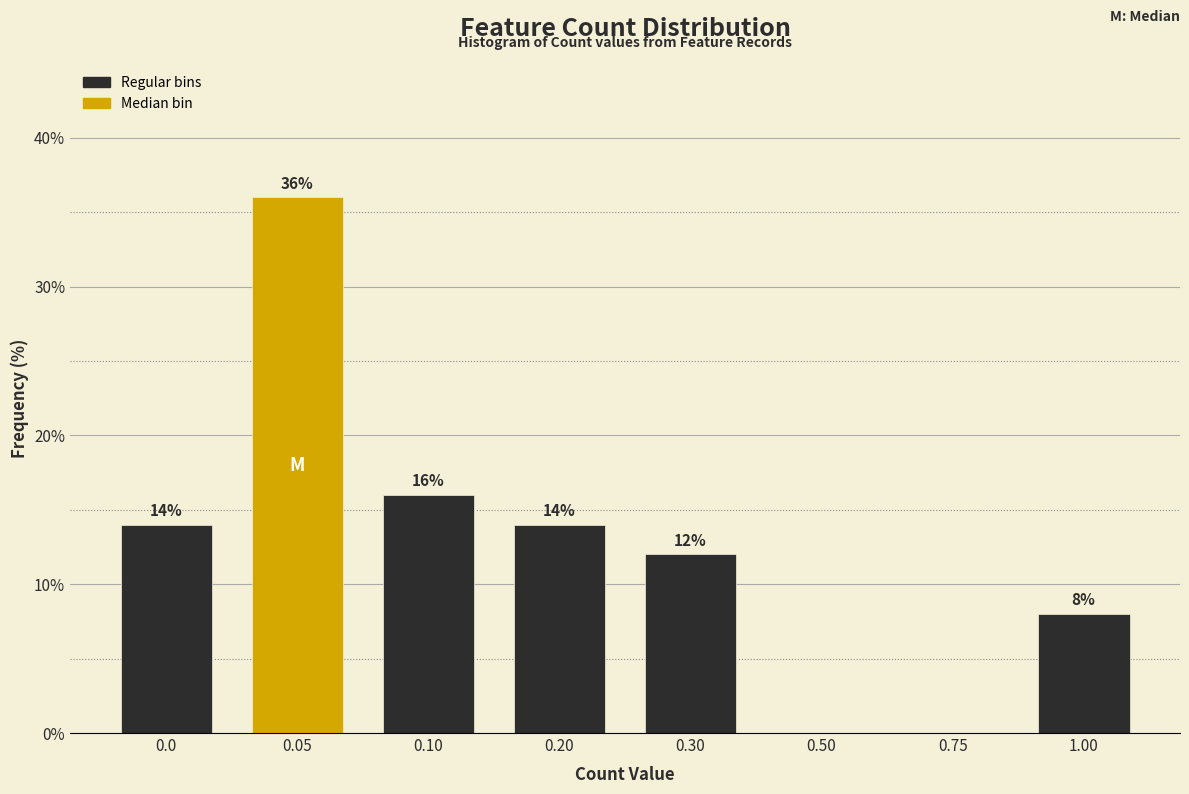

Reading right to left, list all the values displayed in this chart.

1.00=8.0	0.75=0.0	0.50=0.0	0.30=12.0	0.20=14.0	0.10=16.0	0.05=36.0	0.0=14.0